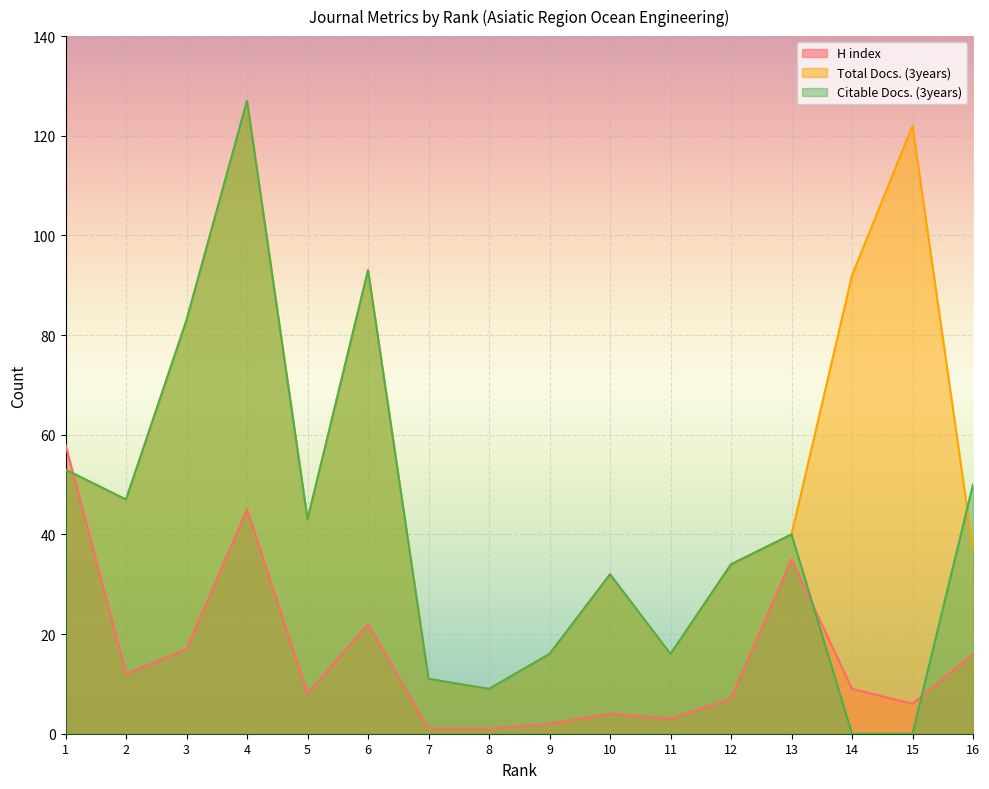

Reading left to right, what are all the values shown in this chart?

H index: 1=58	2=12	3=17	4=45	5=8	6=22	7=1	8=1	9=2	10=4	11=3	12=7	13=35	14=9	15=6	16=16
Total Docs. (3years): 1=53	2=47	3=83	4=127	5=43	6=93	7=11	8=9	9=16	10=32	11=16	12=34	13=40	14=92	15=122	16=37
Citable Docs. (3years): 1=53	2=47	3=83	4=127	5=43	6=93	7=11	8=9	9=16	10=32	11=16	12=34	13=40	14=0	15=0	16=50